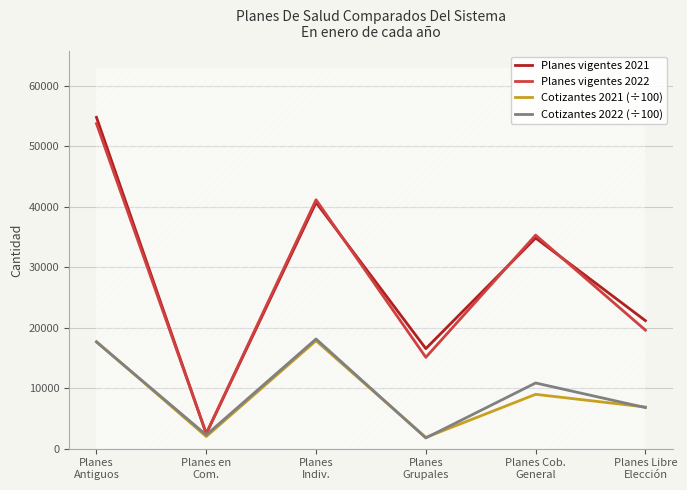

Reading left to right, list all the values displayed in this chart.

Planes vigentes 2021: Planes
Antiguos=54750.0	Planes en
Com.=2465.0	Planes
Indiv.=40679.0	Planes
Grupales=16536.0	Planes Cob.
General=34810.0	Planes Libre
Elección=21158.0
Planes vigentes 2022: Planes
Antiguos=53715.0	Planes en
Com.=2511.0	Planes
Indiv.=41130.0	Planes
Grupales=15096.0	Planes Cob.
General=35292.0	Planes Libre
Elección=19592.0
Cotizantes 2021 (÷100): Planes
Antiguos=17694.5	Planes en
Com.=2003.8	Planes
Indiv.=17839.3	Planes
Grupales=1859.1	Planes Cob.
General=8979.1	Planes Libre
Elección=6886.6
Cotizantes 2022 (÷100): Planes
Antiguos=17624.0	Planes en
Com.=2275.0	Planes
Indiv.=18125.1	Planes
Grupales=1773.9	Planes Cob.
General=10856.1	Planes Libre
Elección=6792.3